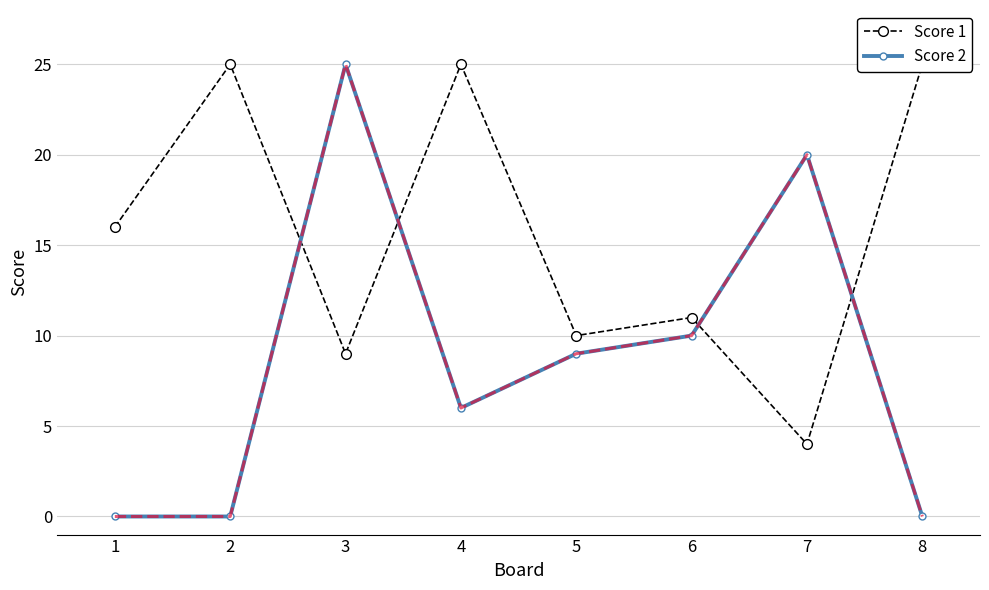

The Score 1 series shows 16 at 1. True or false?

True